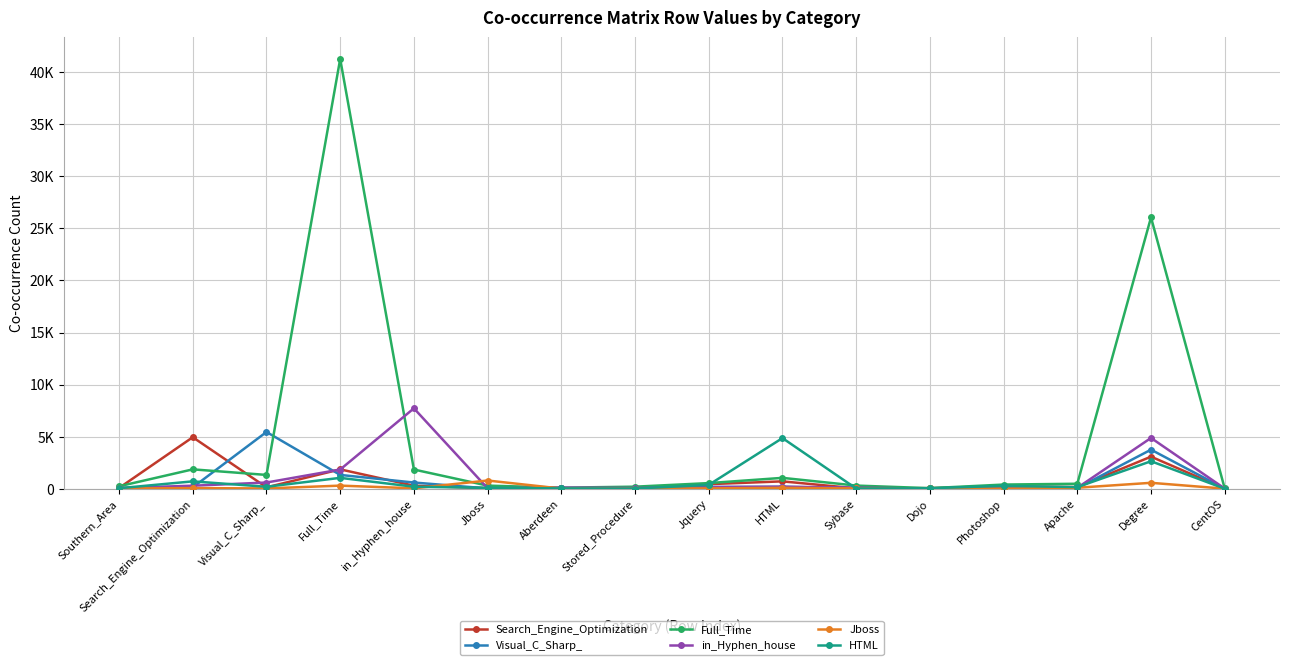

What are all the series names shown in the legend?

Search_Engine_Optimization, Visual_C_Sharp_, Full_Time, in_Hyphen_house, Jboss, HTML